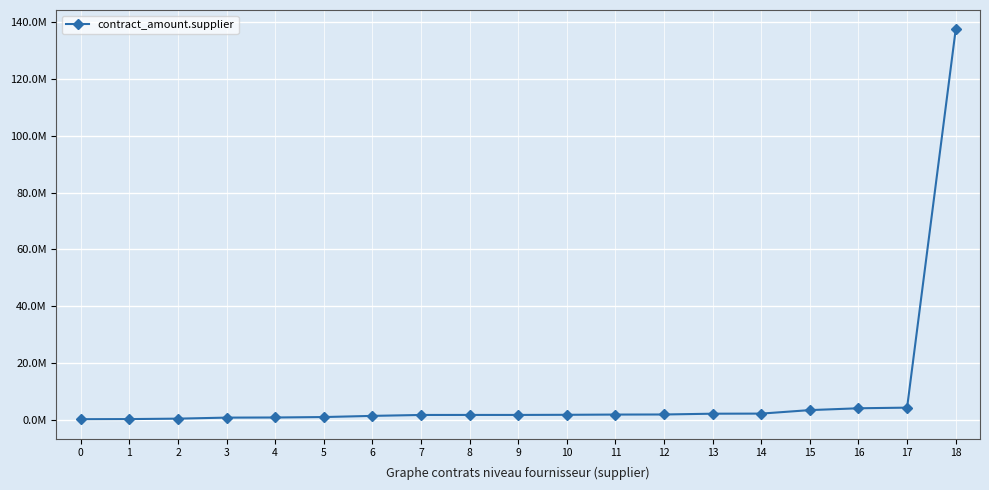

Which has a higher value, 15 or 1?

15